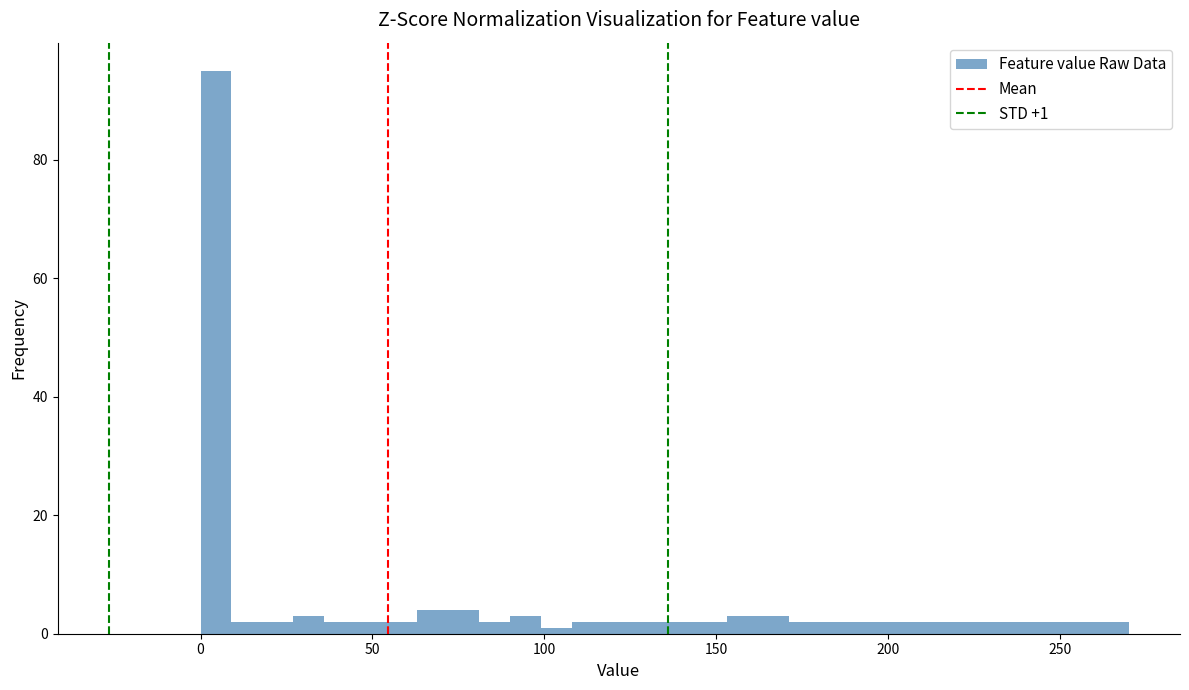

Around what value on the x-axis is the tallest bar? Give the approximate position of its centre, as read against the axis.

5